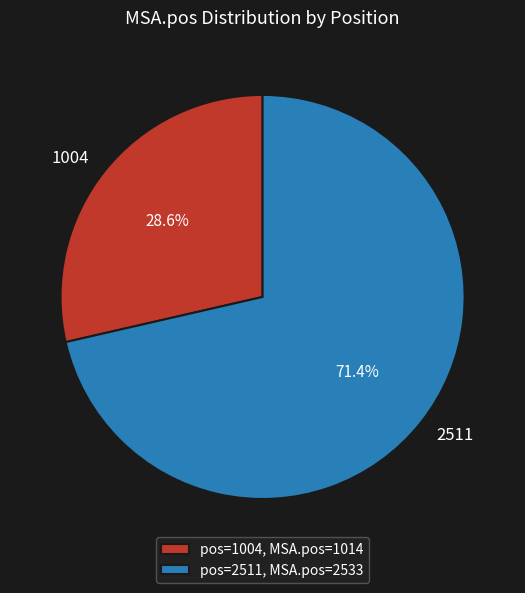

Is there a majority slice in this chart?

Yes